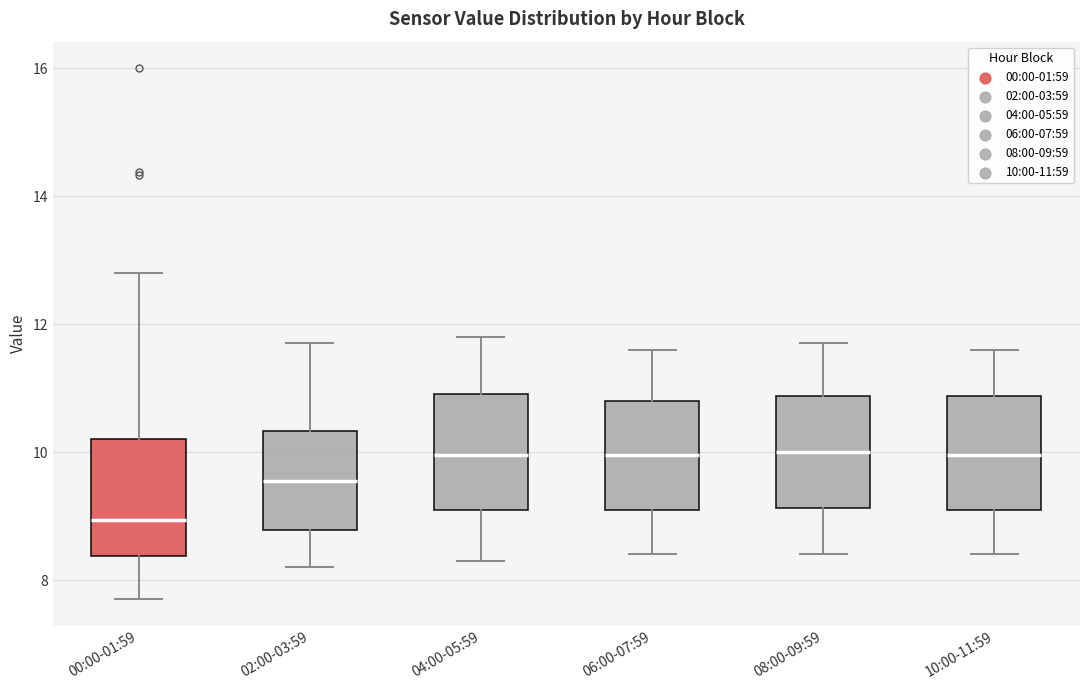

Where is the lower edge of the box for 06:00-07:59 on the y-axis? The values are not printed on the chart, so give them approximately, as read against the axis.

9.2